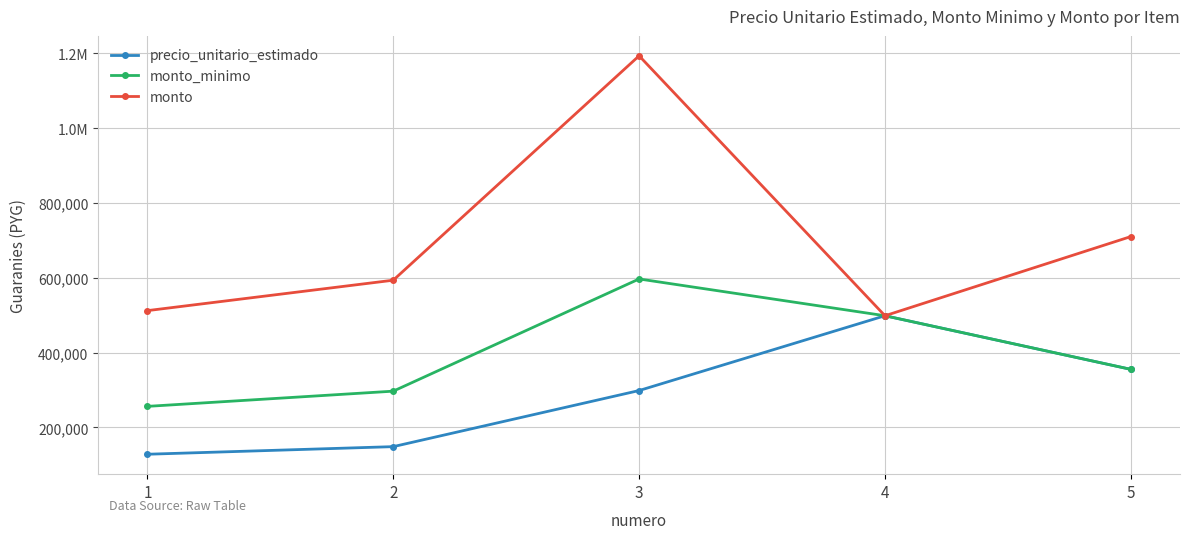

Is this an area chart (filled region under the line)?

No